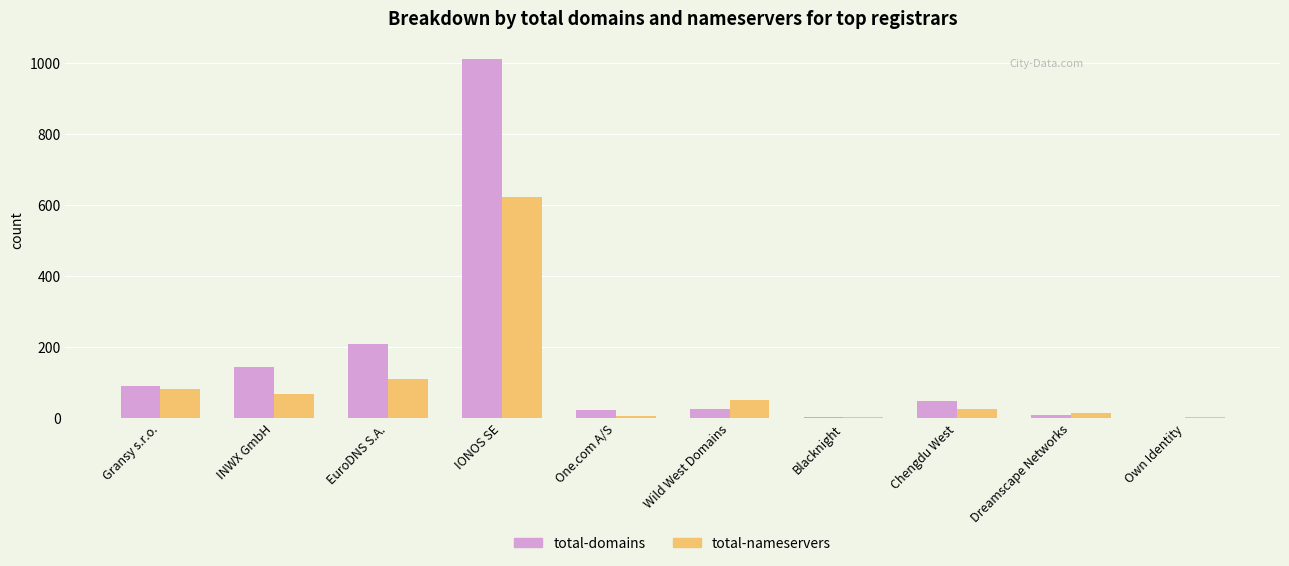

Which series has the largest total across all categories?

total-domains